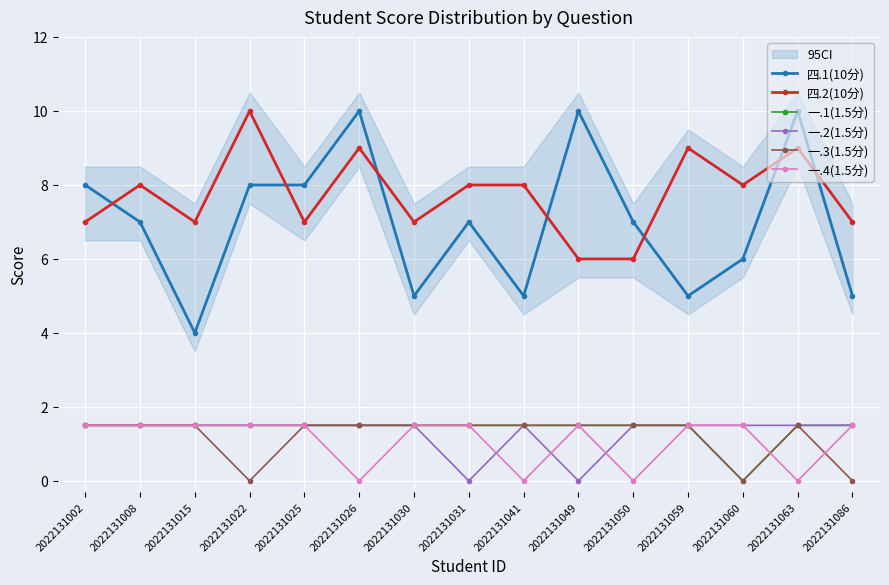

The value of 一.3(1.5分) at 2022131015 is 0.4. True or false?

False